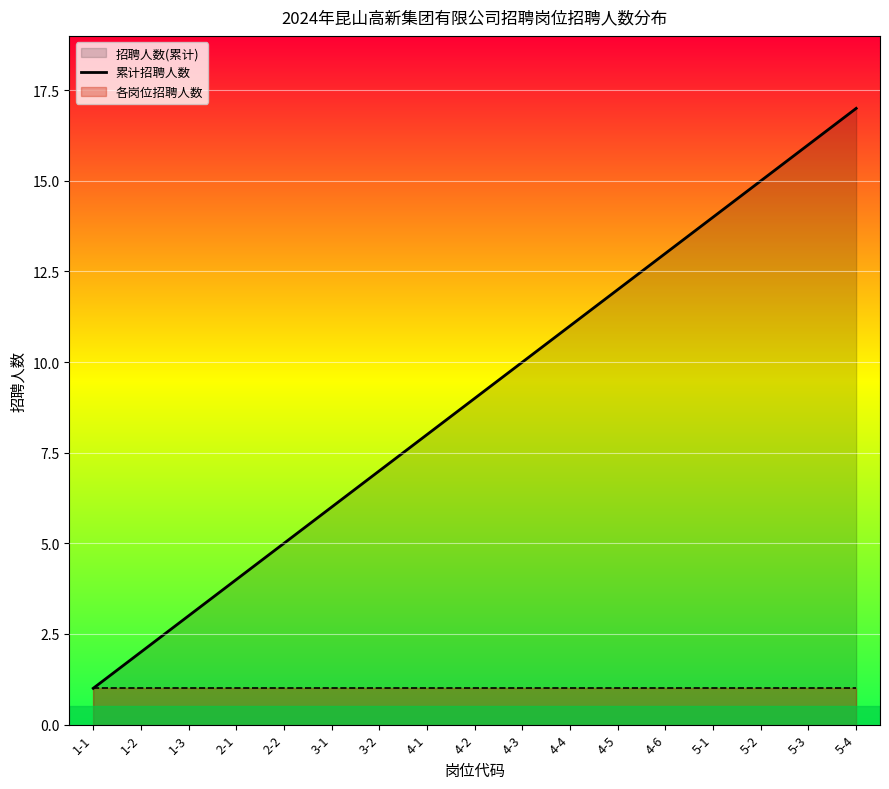

Read the value at 5-3, to the nearest 5.

15